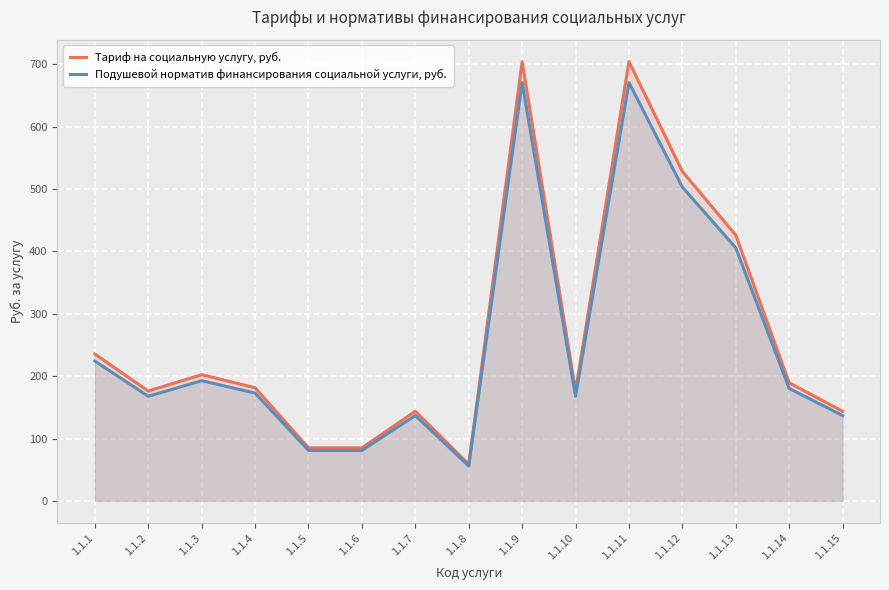

Between 1.1.5 and 1.1.11, which is larger?

1.1.11